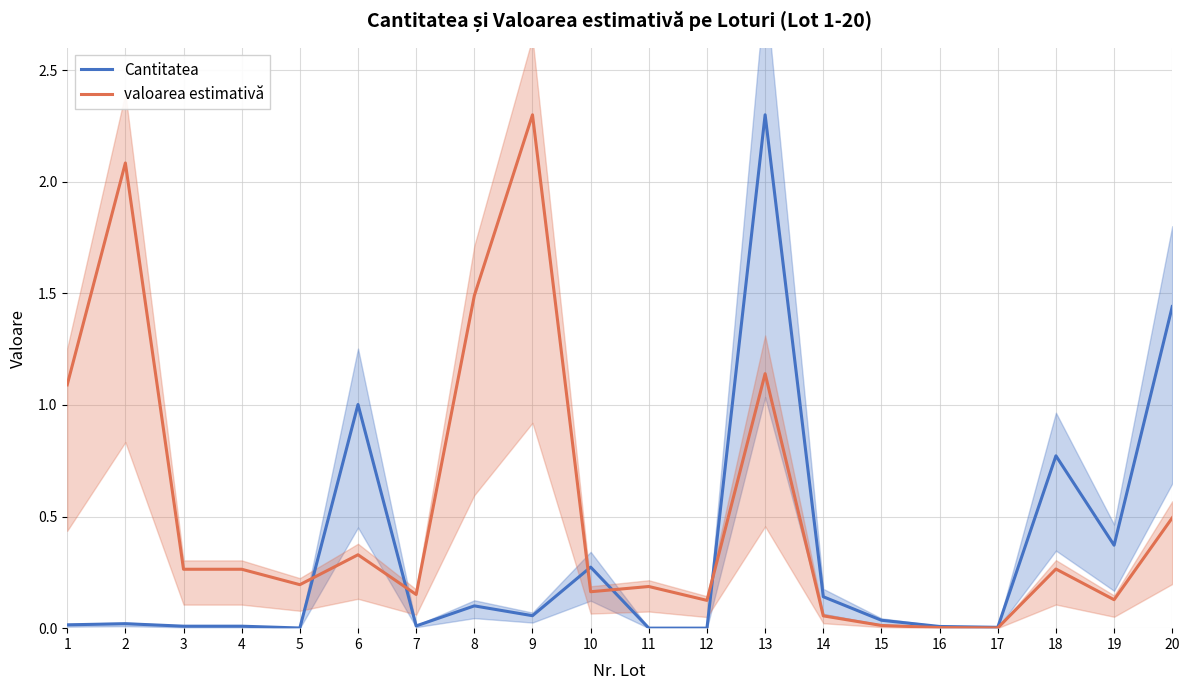

How many series are shown in this chart?

2